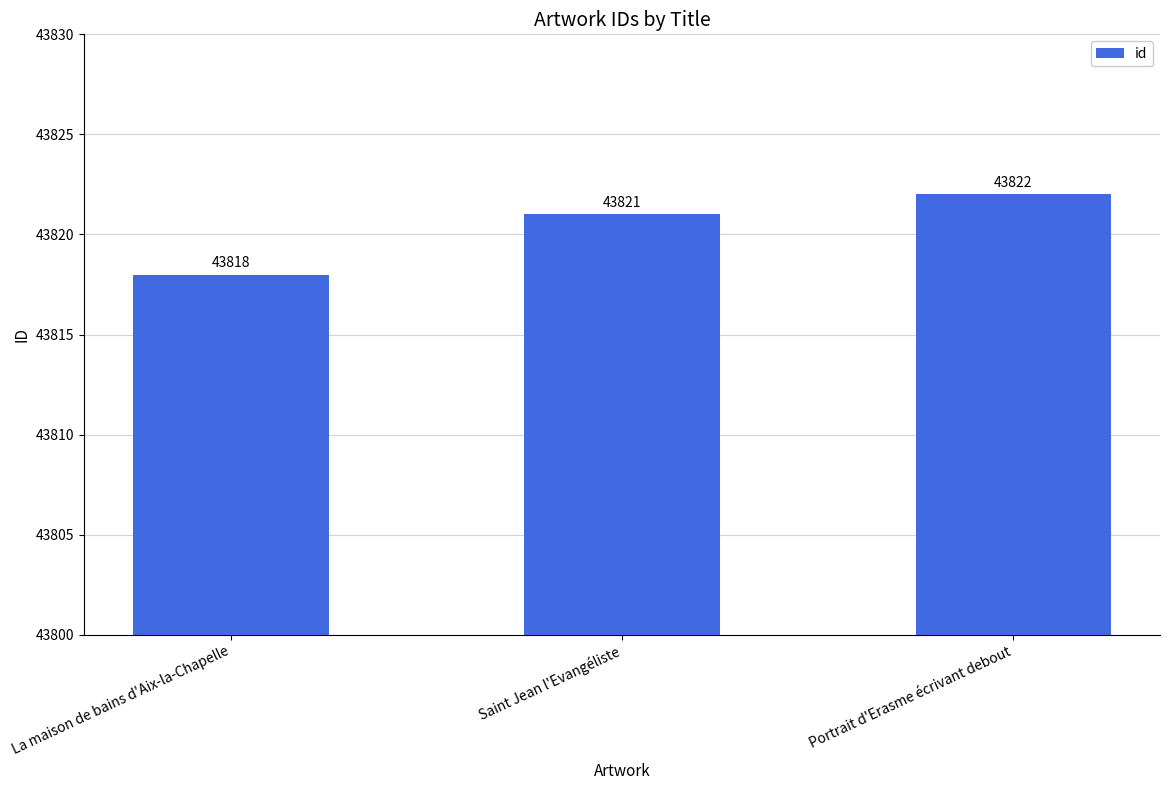

What is the maximum value shown in the chart?

43822